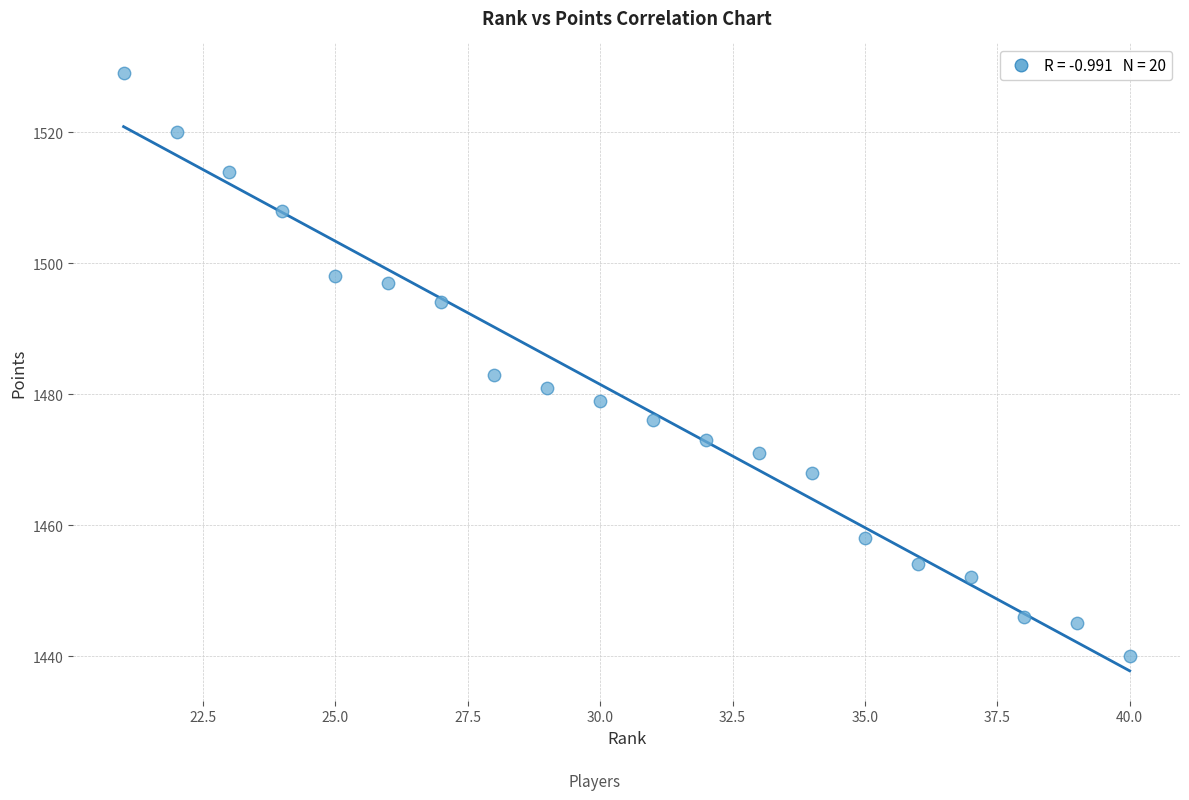

What is the range of Y values (max minus min)?

89